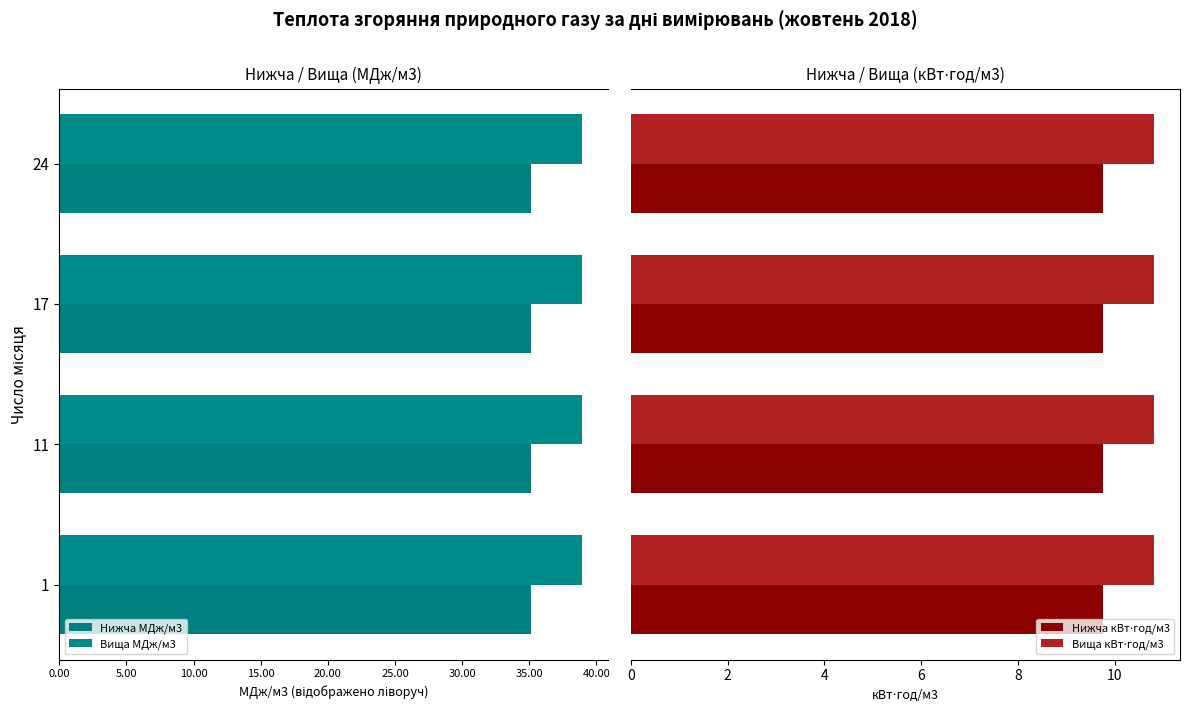

At how many categories does at least one series exceed -22?

4